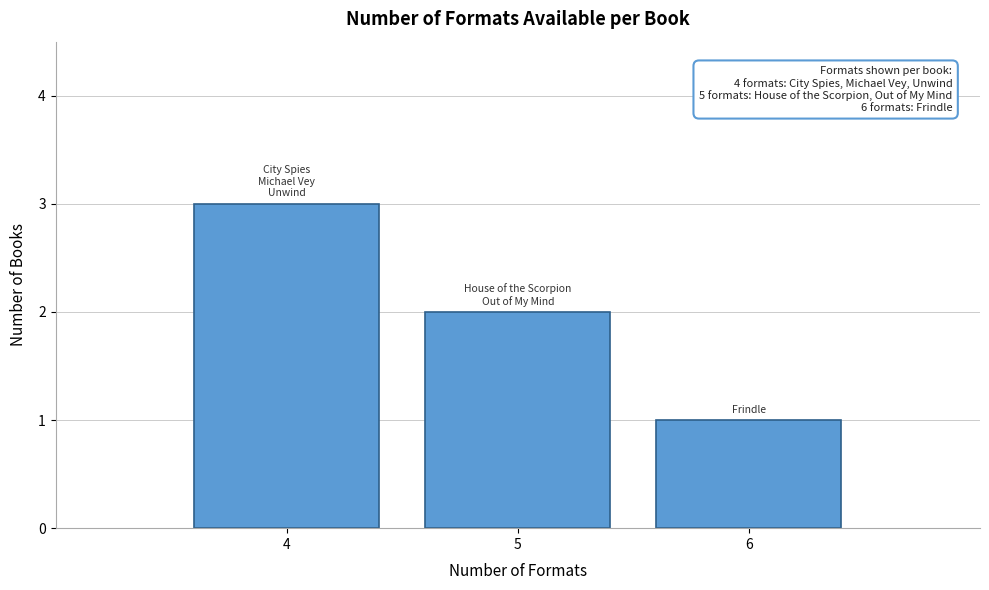

Reading left to right, extract all data points from this chart.

4=3	5=2	6=1